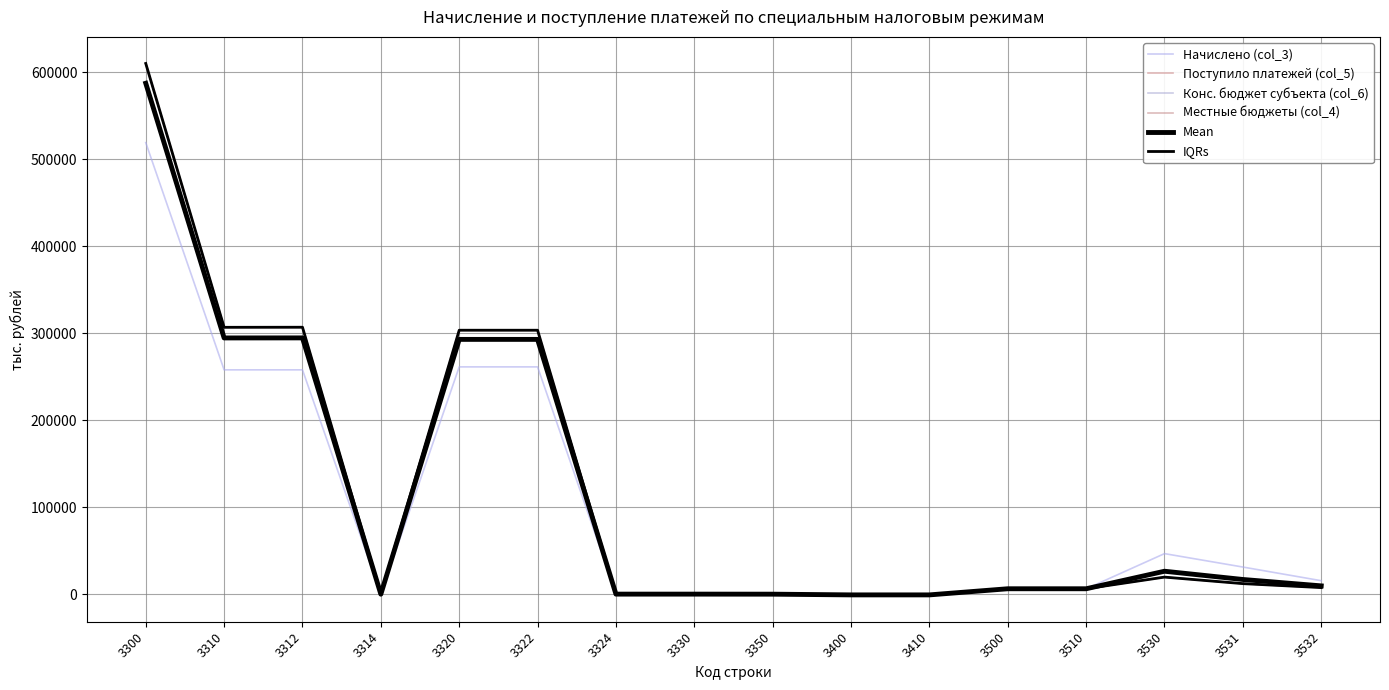

What is the value of the IQRs point at the 1st from the left?

587540.2